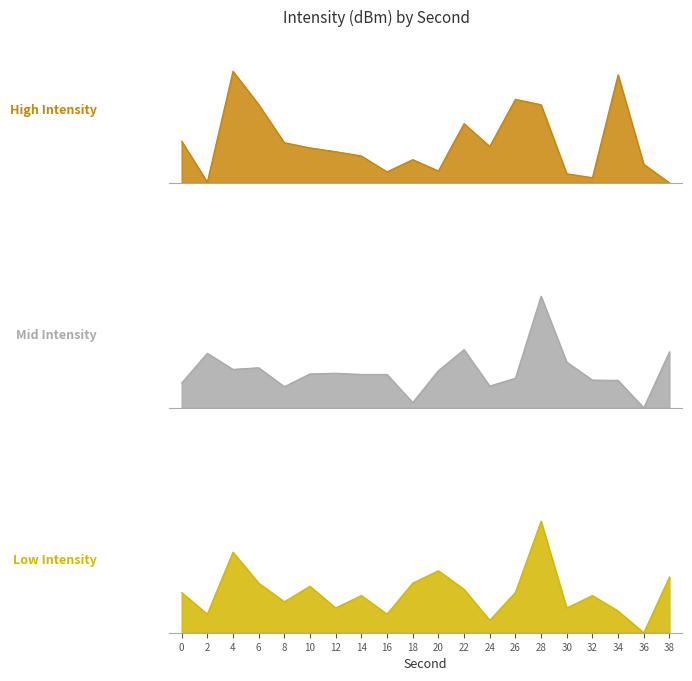

Which series ends up on top after the final intersection of Low Intensity and Mid Intensity?

Mid Intensity